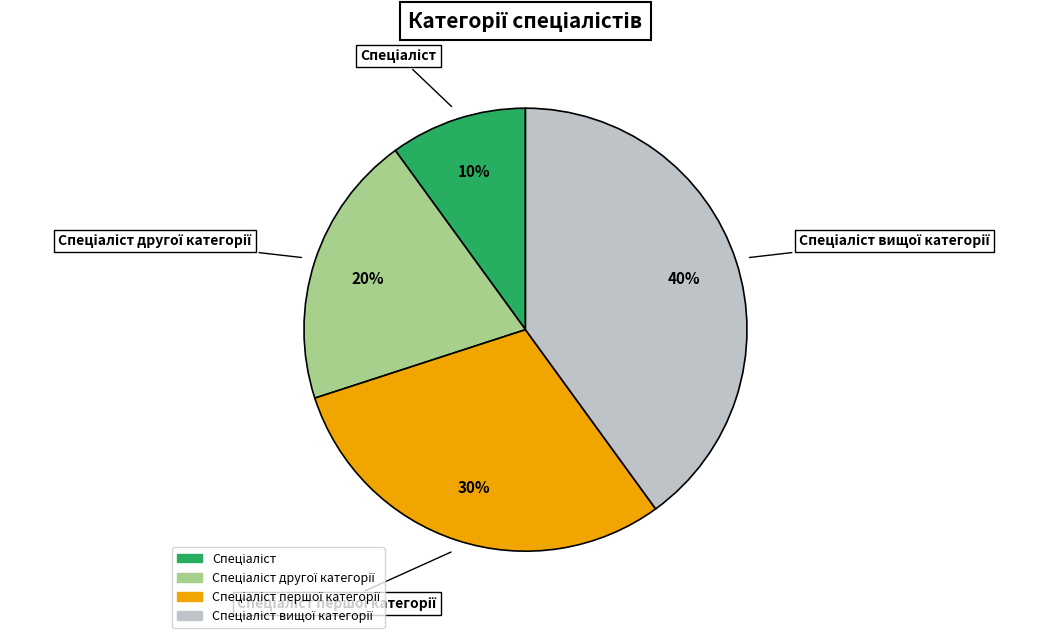

To the nearest percent, what is the average slice percentage?

25%